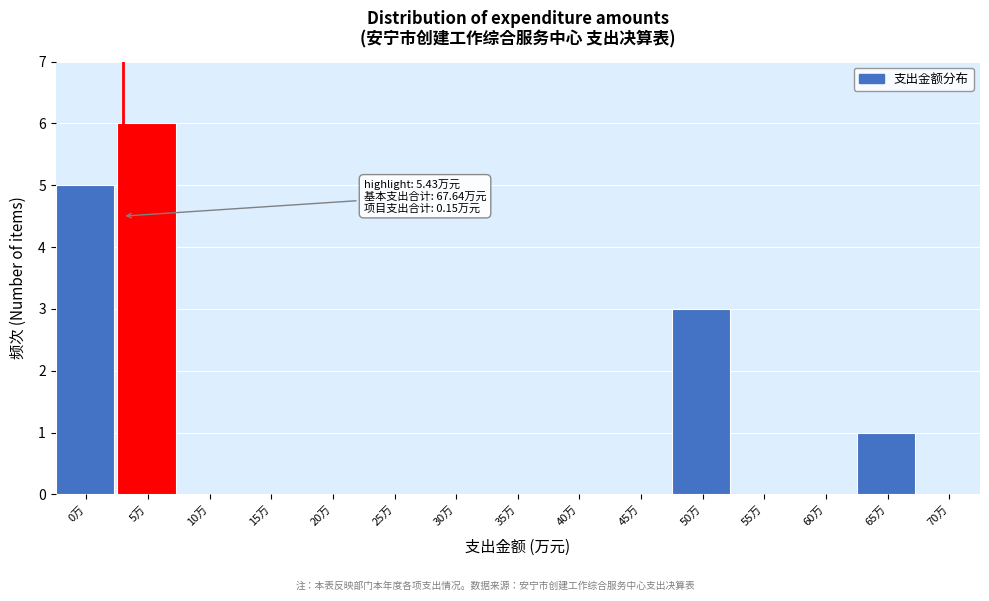

Reading left to right, transcribe all the data shown in this chart.

0万=5	5万=6	10万=0	15万=0	20万=0	25万=0	30万=0	35万=0	40万=0	45万=0	50万=3	55万=0	60万=0	65万=1	70万=0